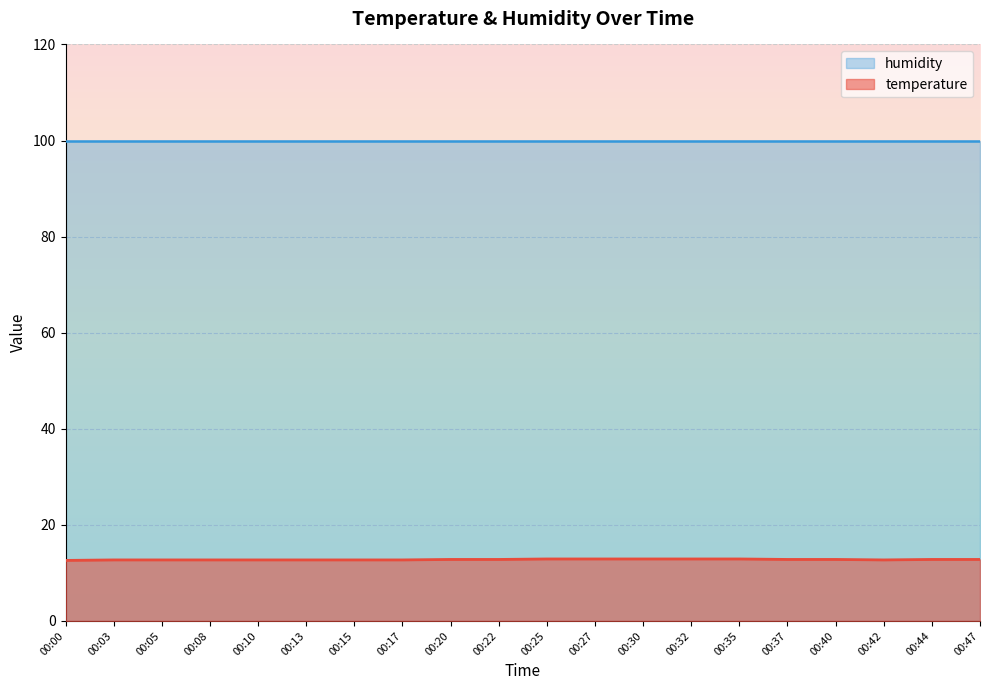

What is the minimum value shown in the chart?

12.6